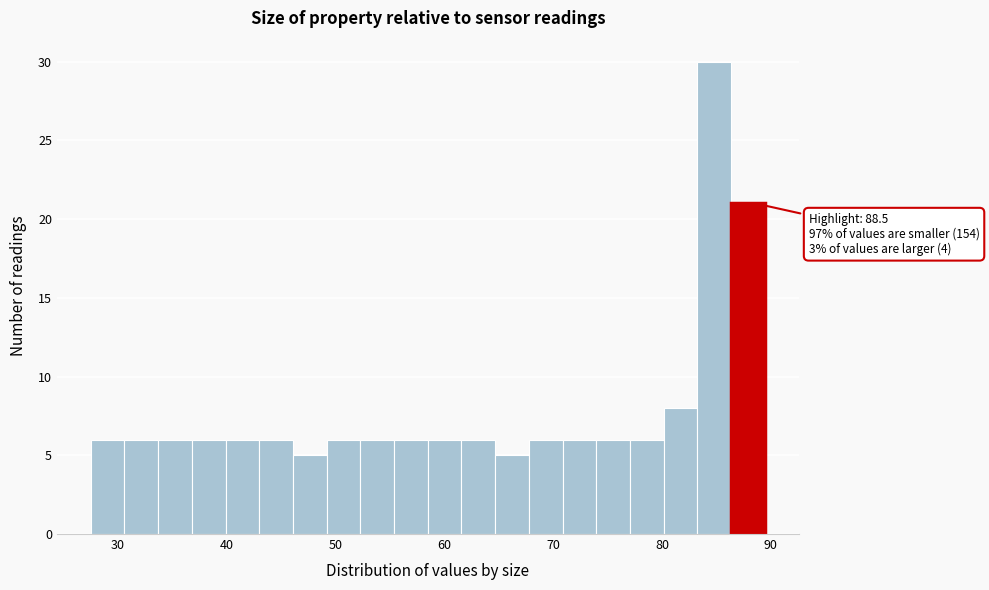

Around what value on the x-axis is the tallest bar? Give the approximate position of its centre, as read against the axis.

85